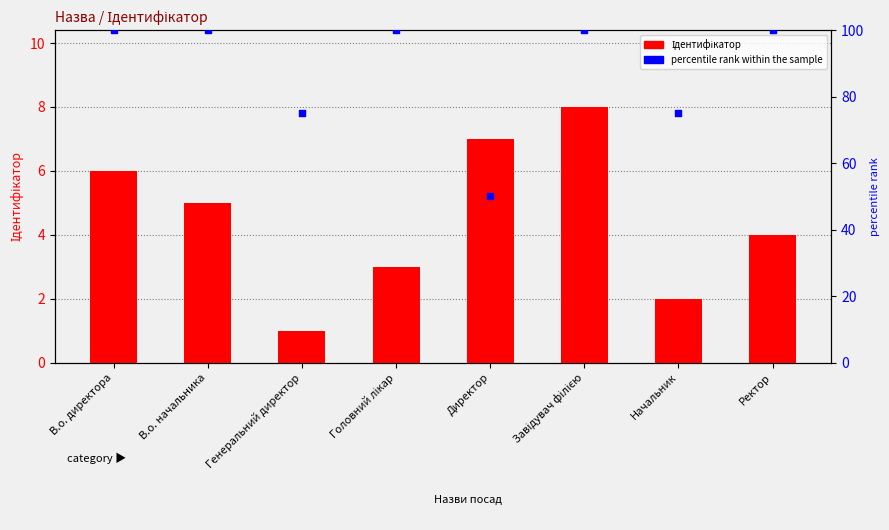

Which series contains the lowest Y value?

Ідентифікатор